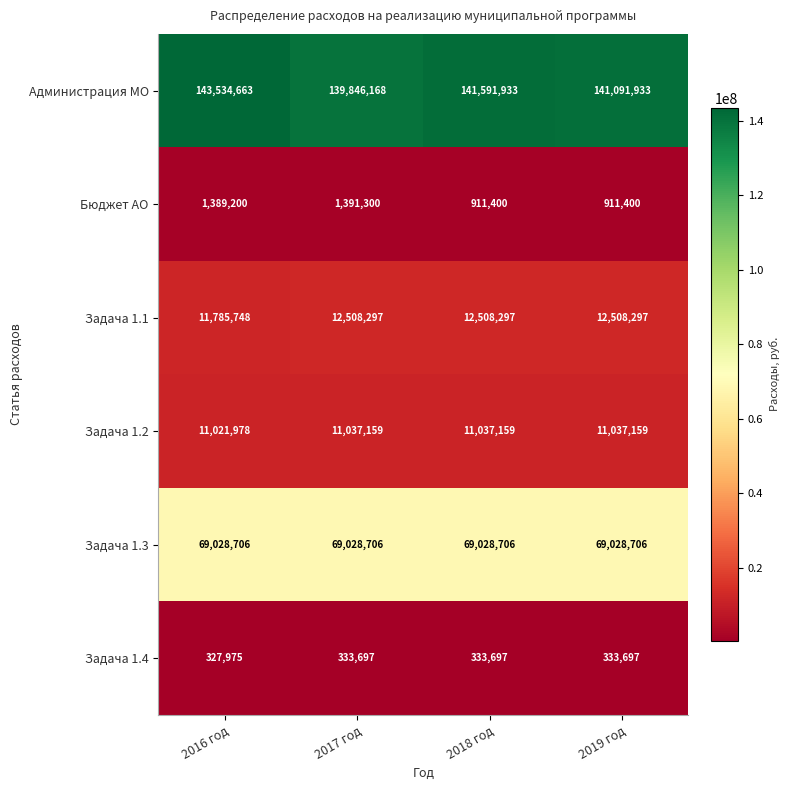

Between 2018 год and 2019 год, which series saw the biggest shift?

Администрация МО